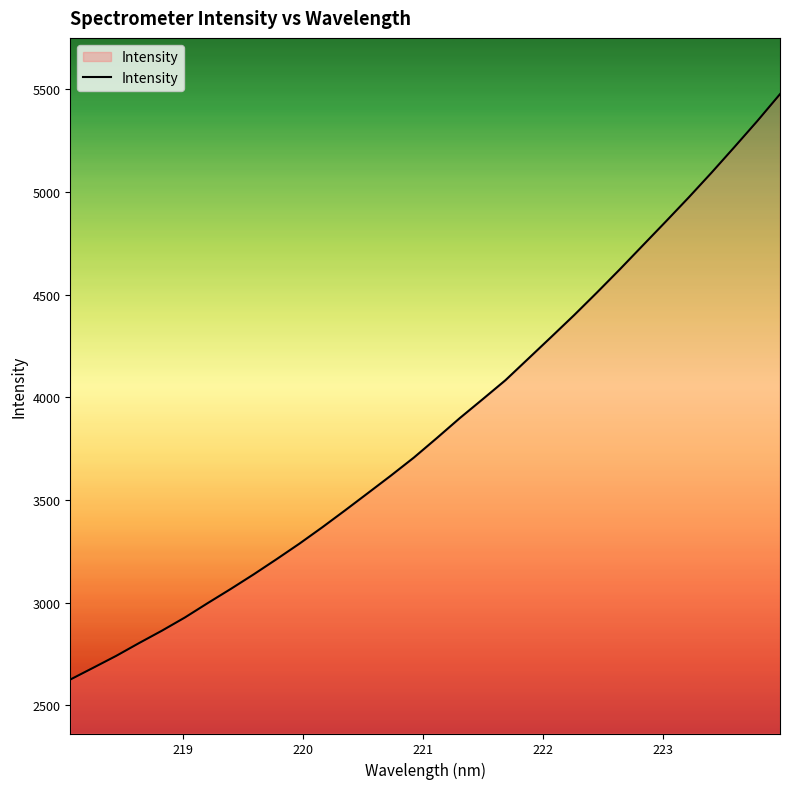

What is the minimum value shown in the chart?

2626.0